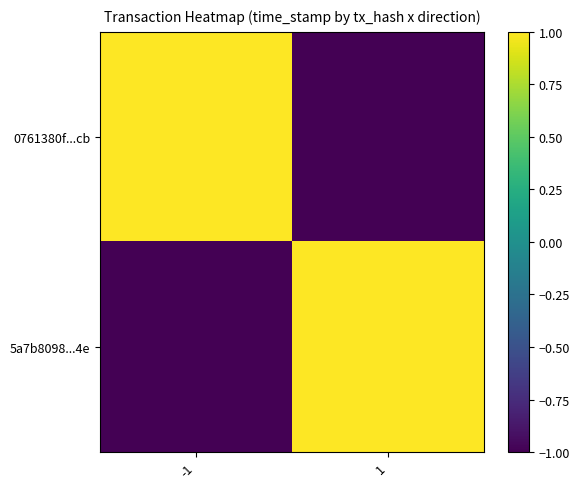

How many data points does each series have?

2